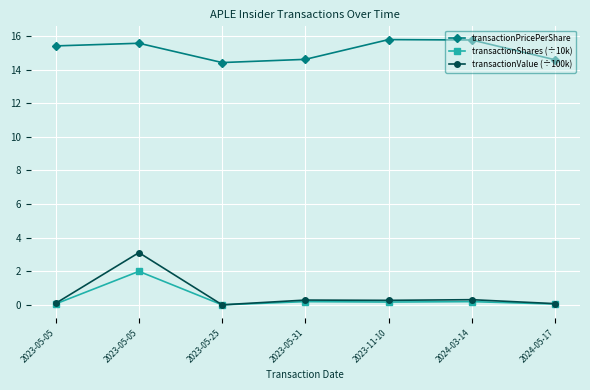

Does the chart have visible grid lines?

Yes